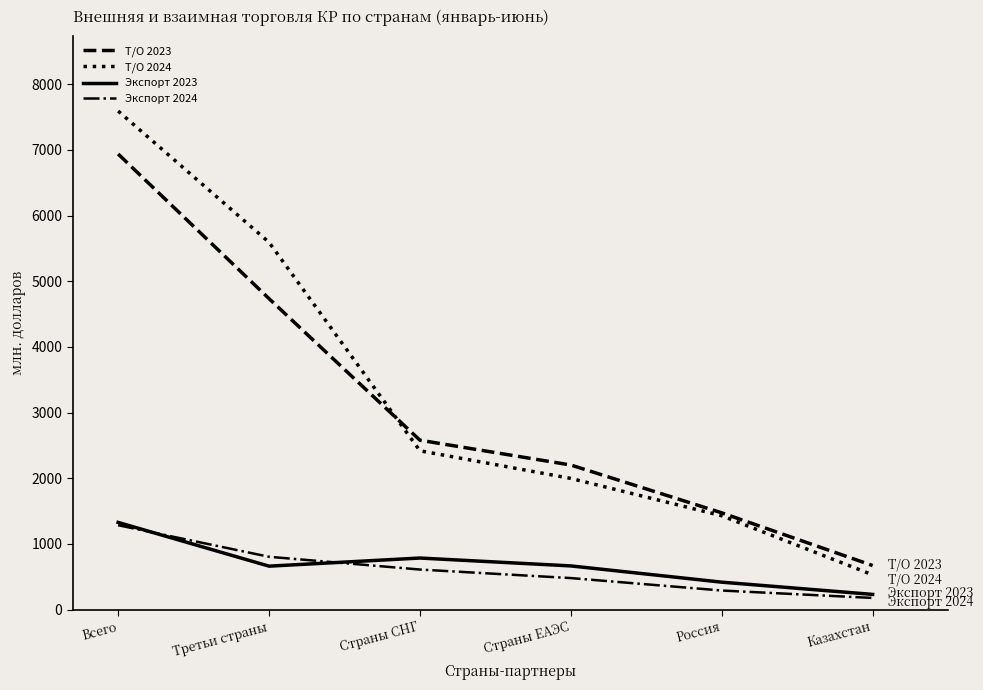

What is the difference between the highest and lowest values at Страны СНГ?

1969.6